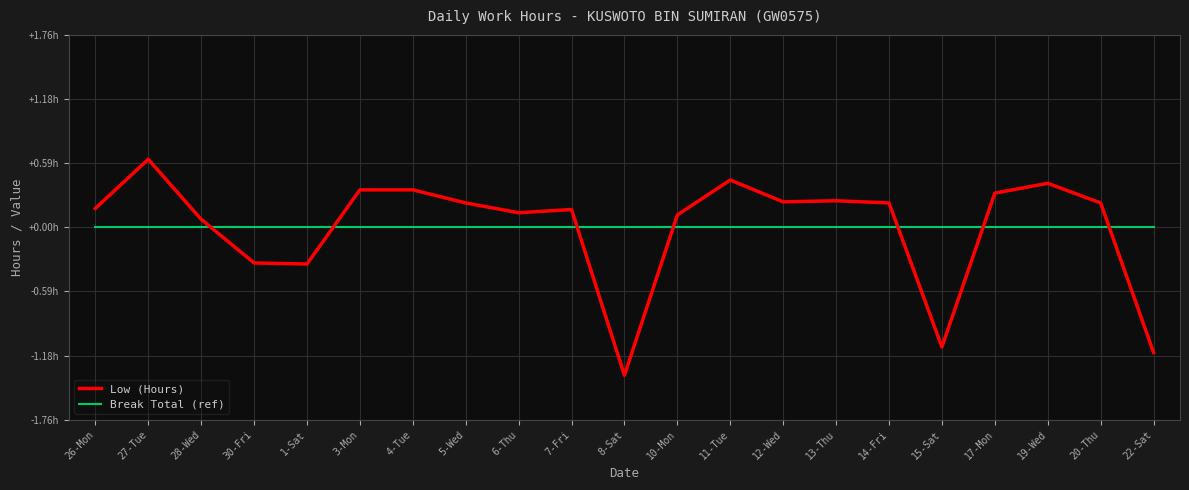

At which category is the sum across all series the highest?

27-Tue